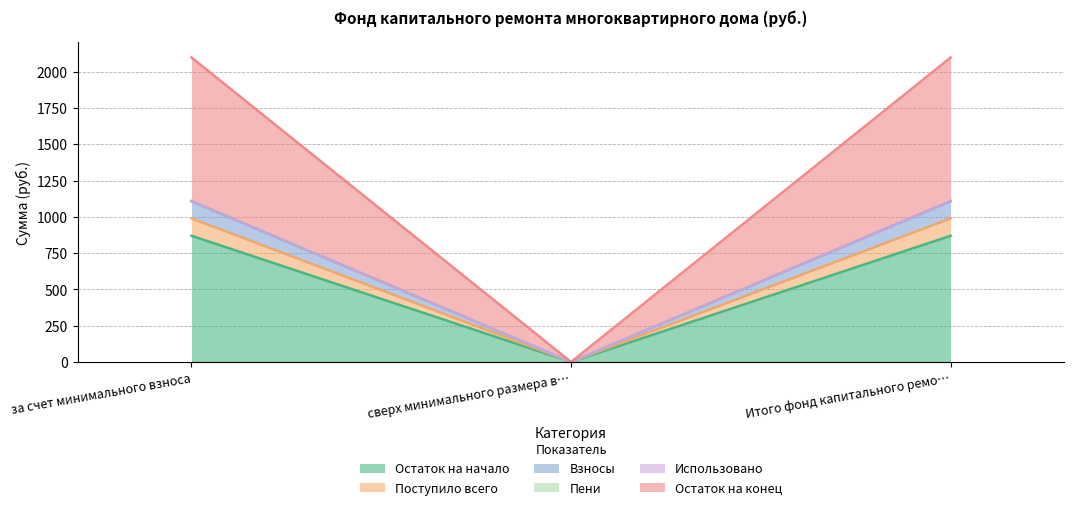

The Остаток на начало series shows -460.2 at сверх минимального размера в…. True or false?

False